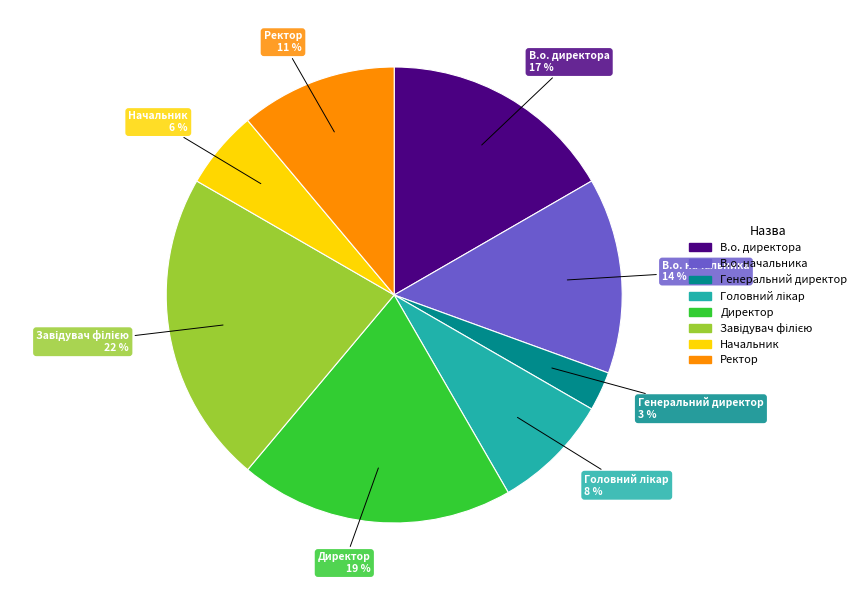

Is it true that Ректор is 11% of the pie?

True